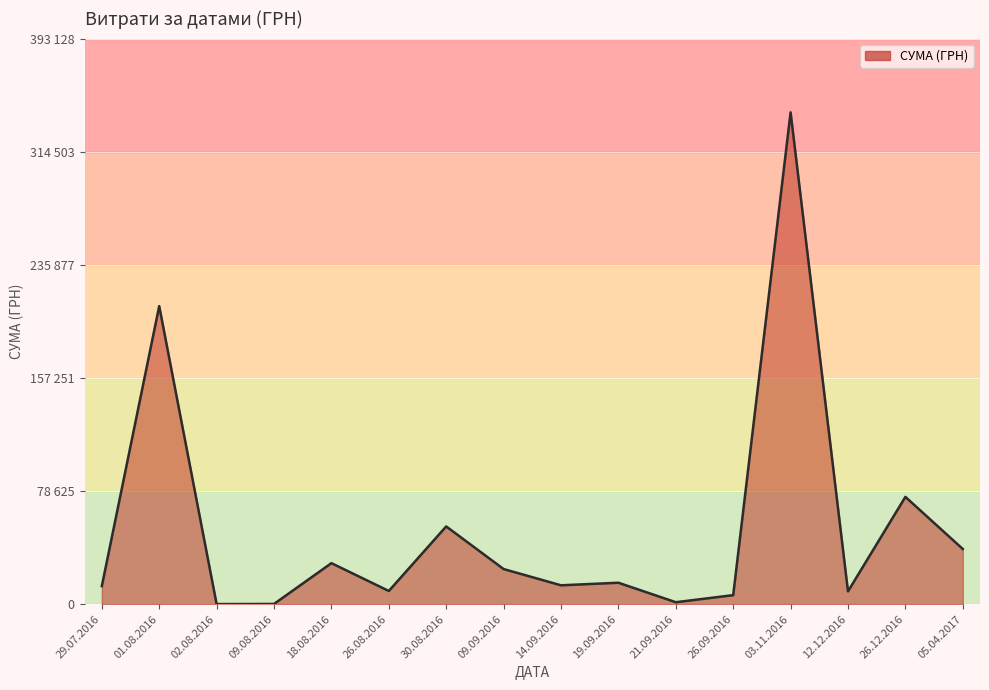

What is the difference between the maximum and minimum values?

341819.6